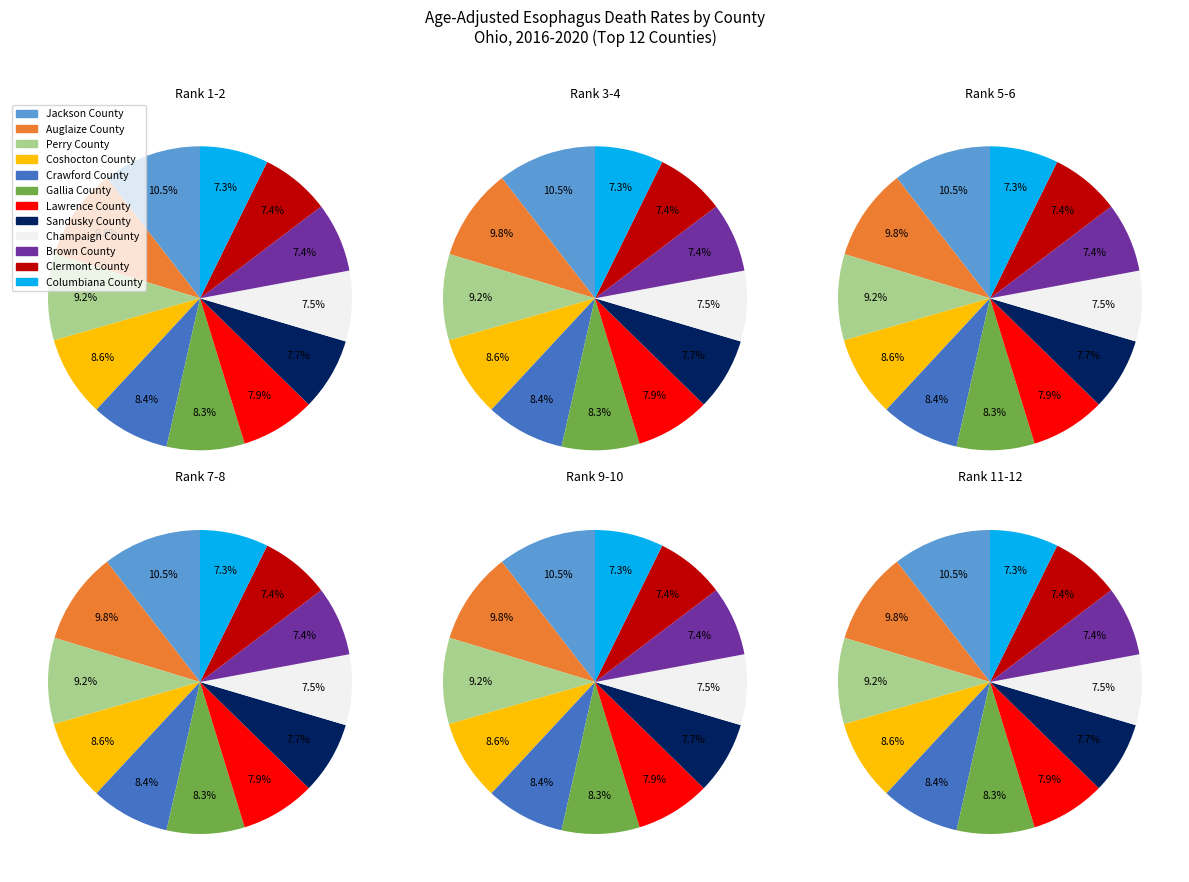

What percentage do Crawford County and Lawrence County together represent?

16.3%